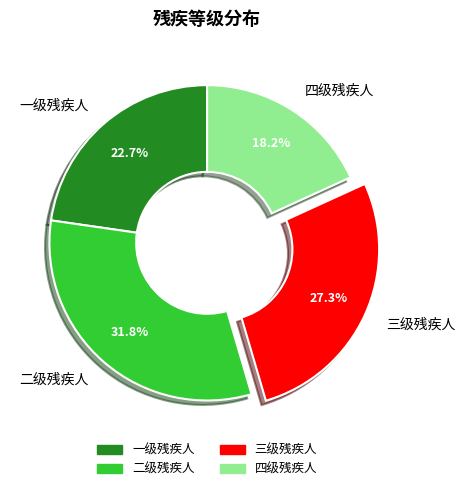

What portion of the pie excludes 二级残疾人?

68.2%